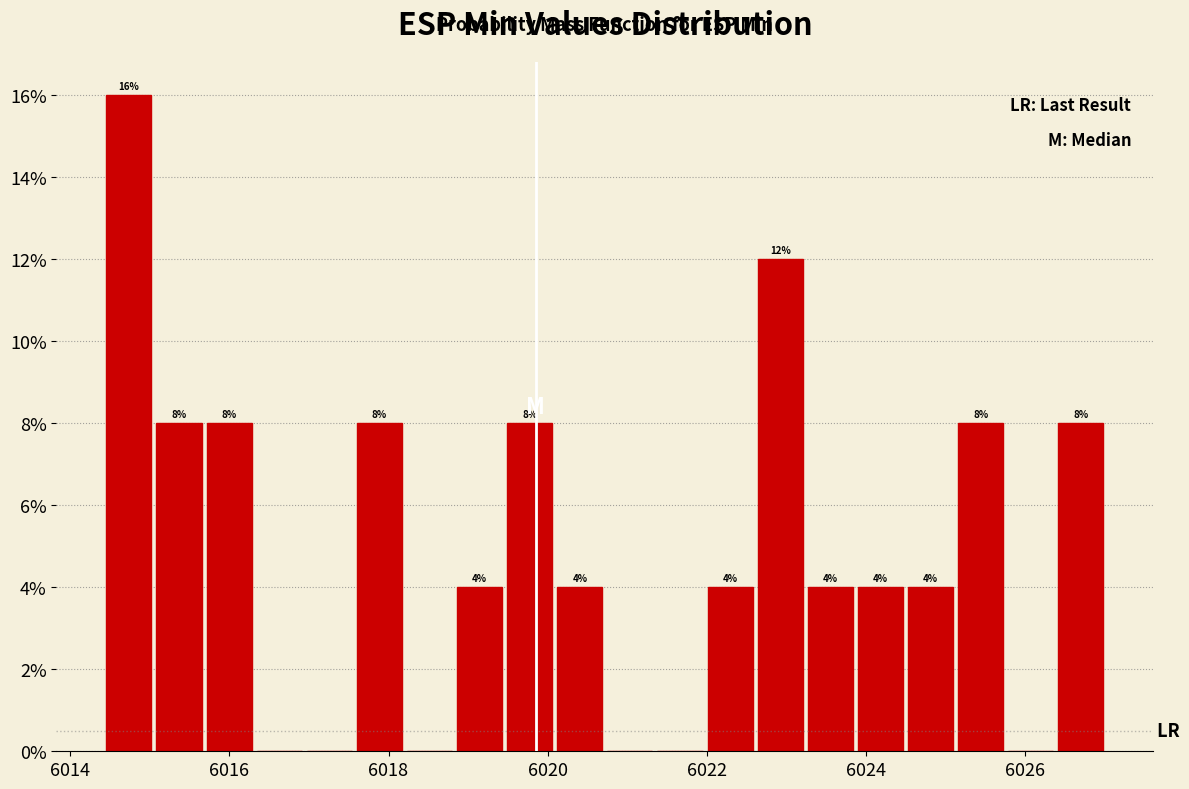

Read against the x-axis, roughly where is the centre of the tallest bar?

6014.8